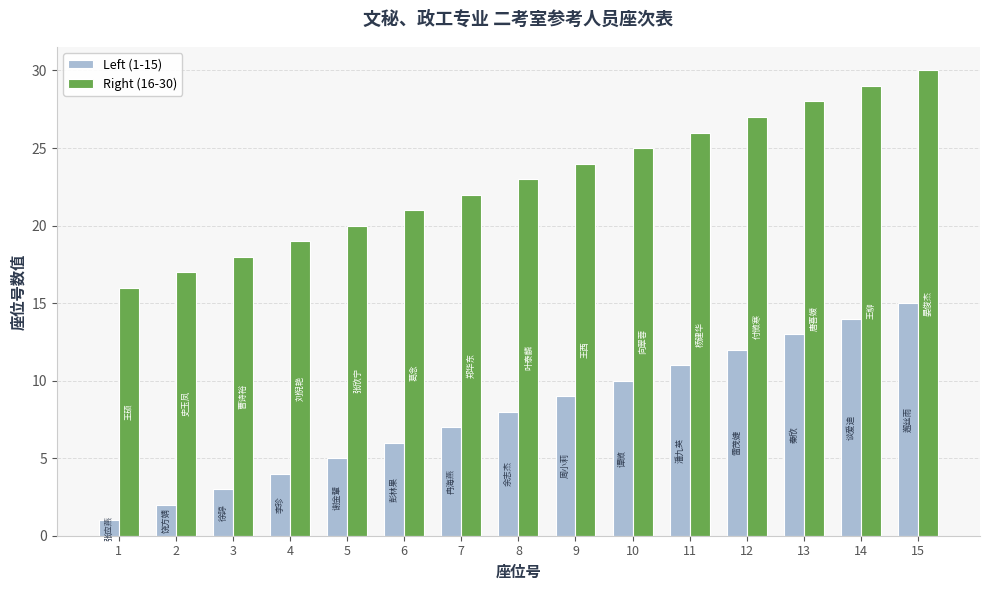

Reading right to left, extract all data points from this chart.

Left (1-15): 15	14	13	12	11	10	9	8	7	6	5	4	3	2	1
Right (16-30): 30	29	28	27	26	25	24	23	22	21	20	19	18	17	16